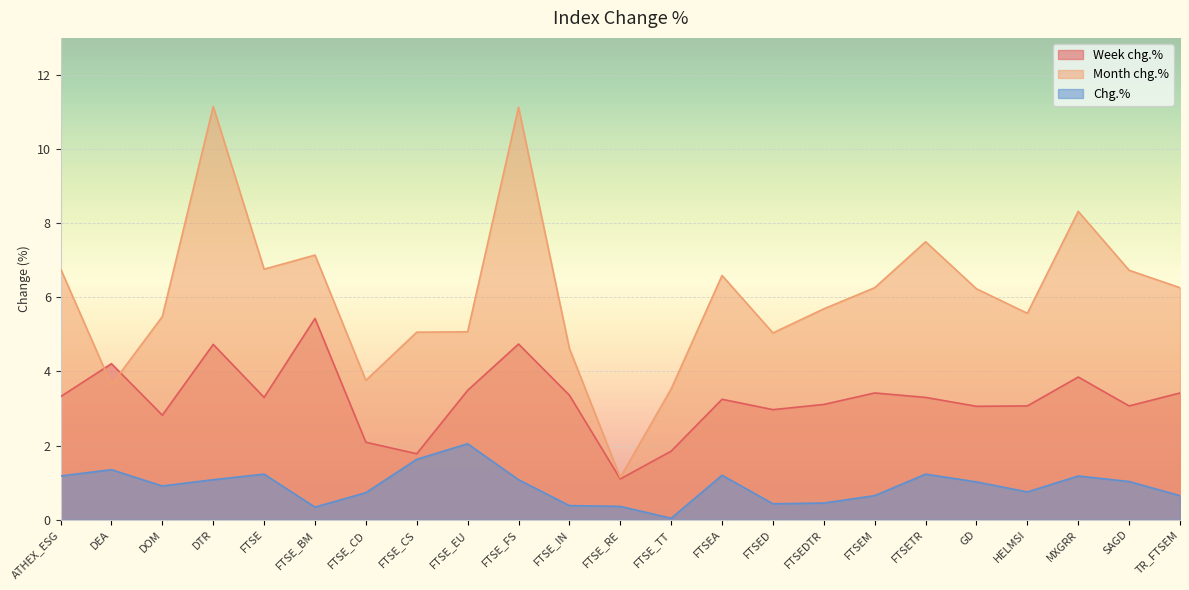

True or false: Chg.% and Month chg.% intersect in this chart.

False